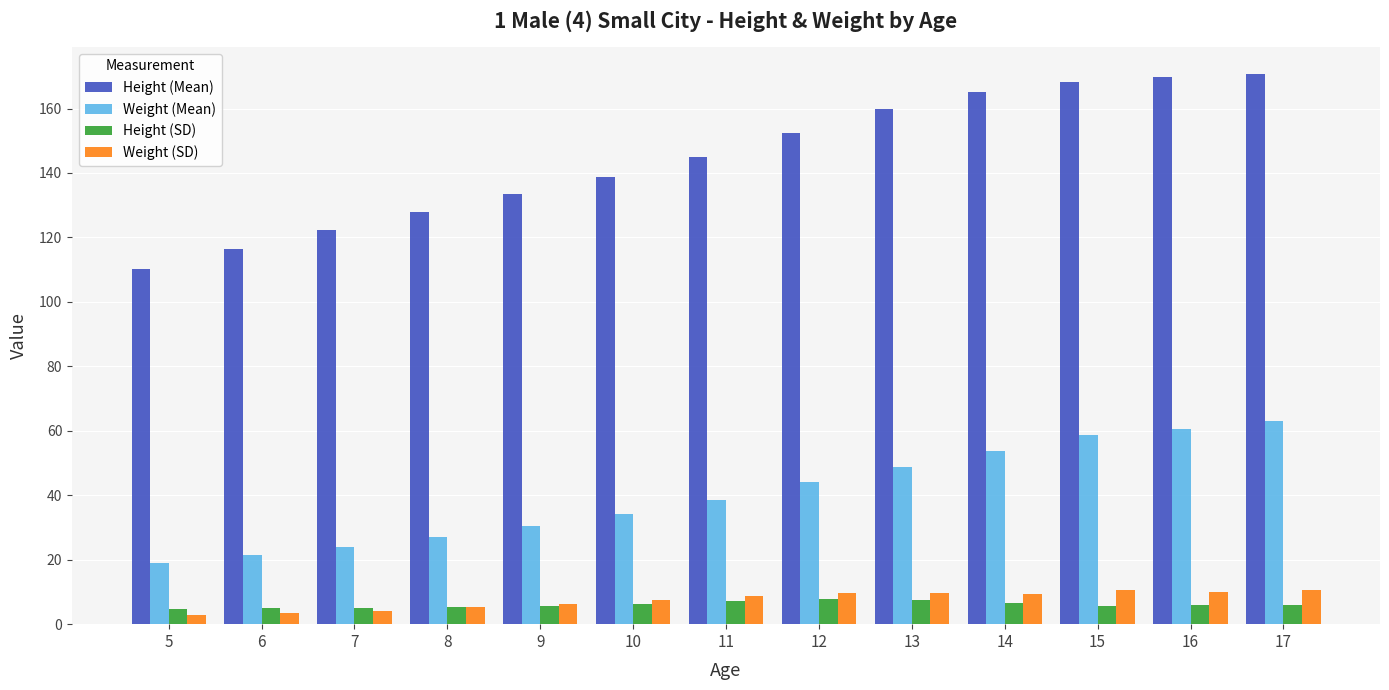

What is the difference between the second highest and second lowest values in the Height (SD) series?

2.6